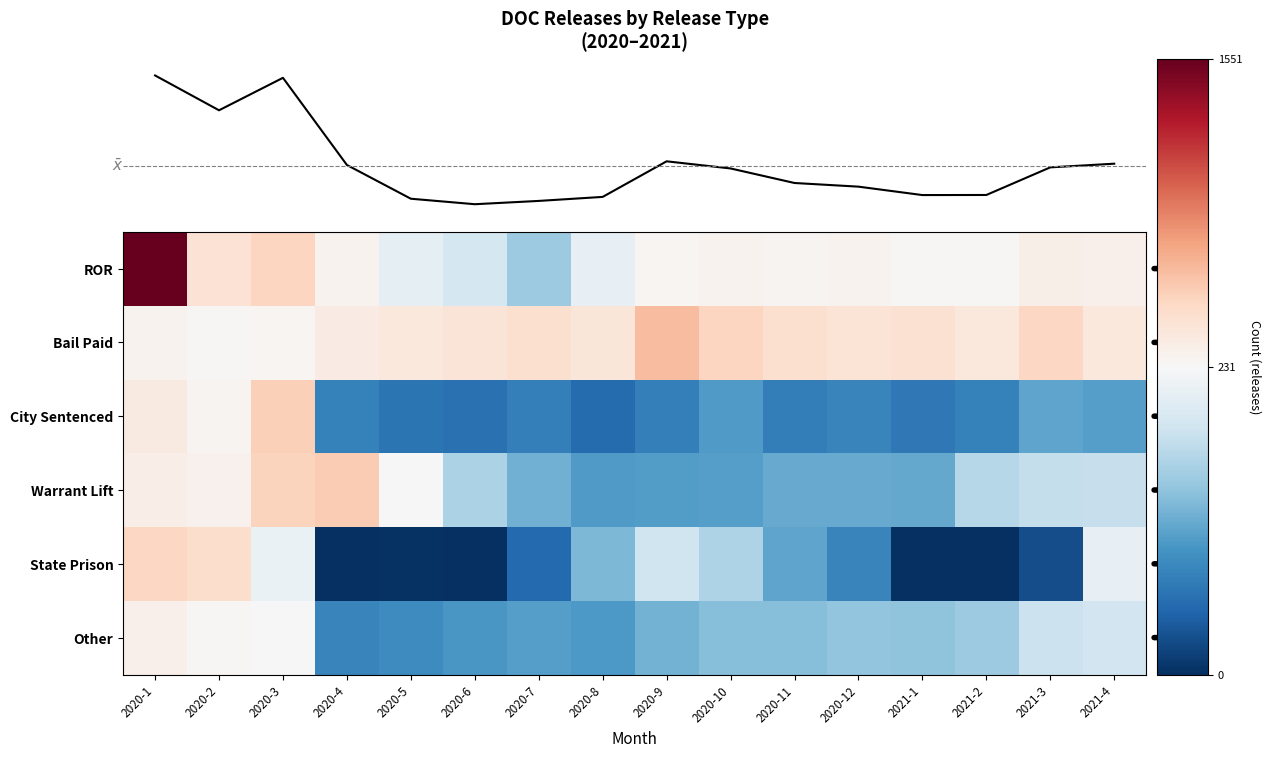

What is the difference between the maximum and minimum values in the Bail Paid series?

388